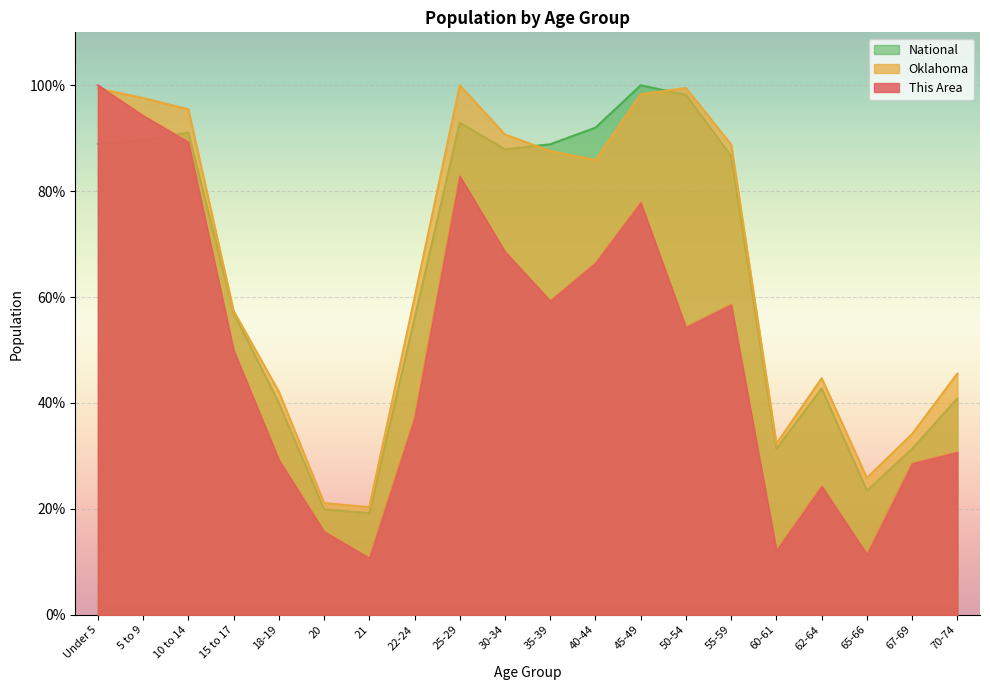

How many lines are shown in the chart?

3